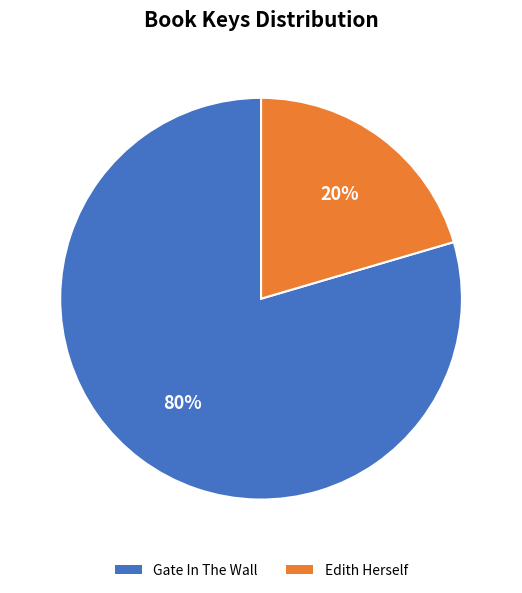

What is the majority slice?

Gate In The Wall